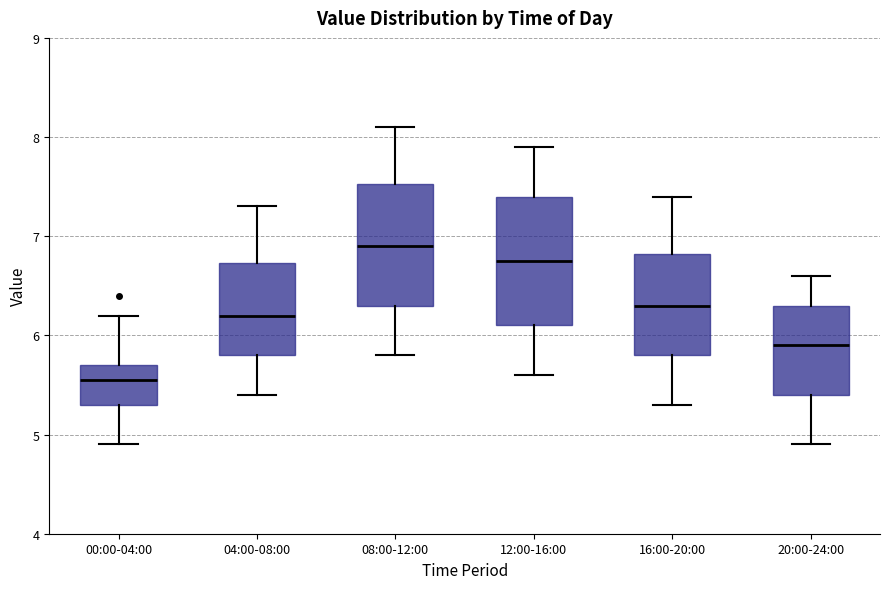

Which box's median line is the highest?

08:00-12:00